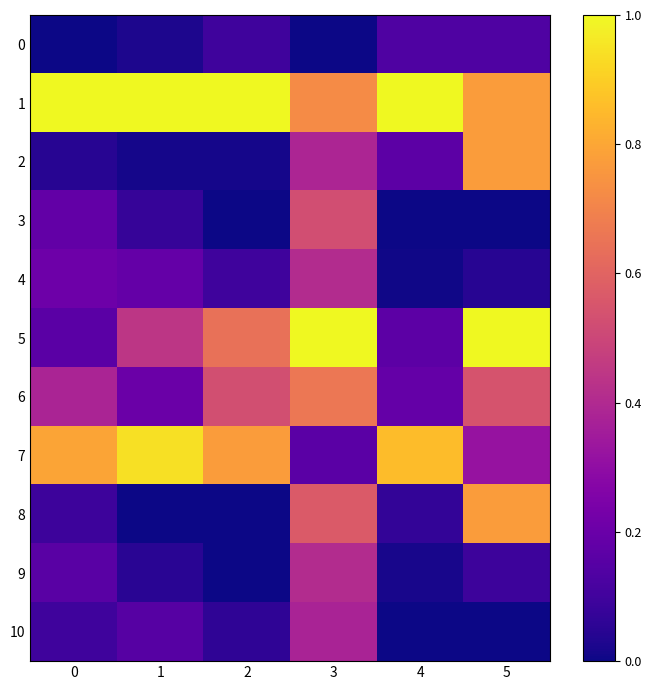

Count the number of categories in the chart.

6